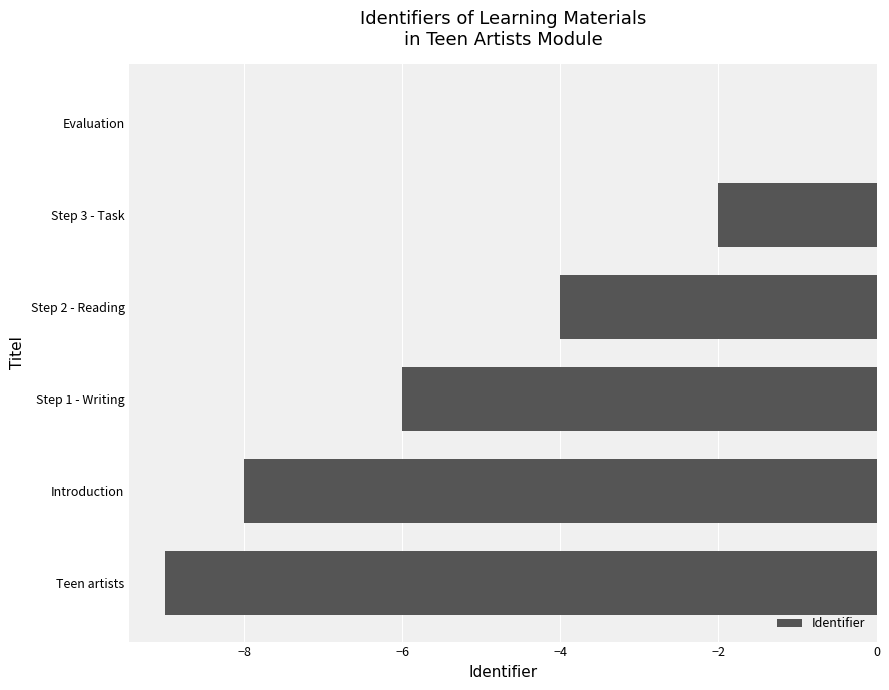

Which has a higher value, Evaluation or Step 2 - Reading?

Evaluation